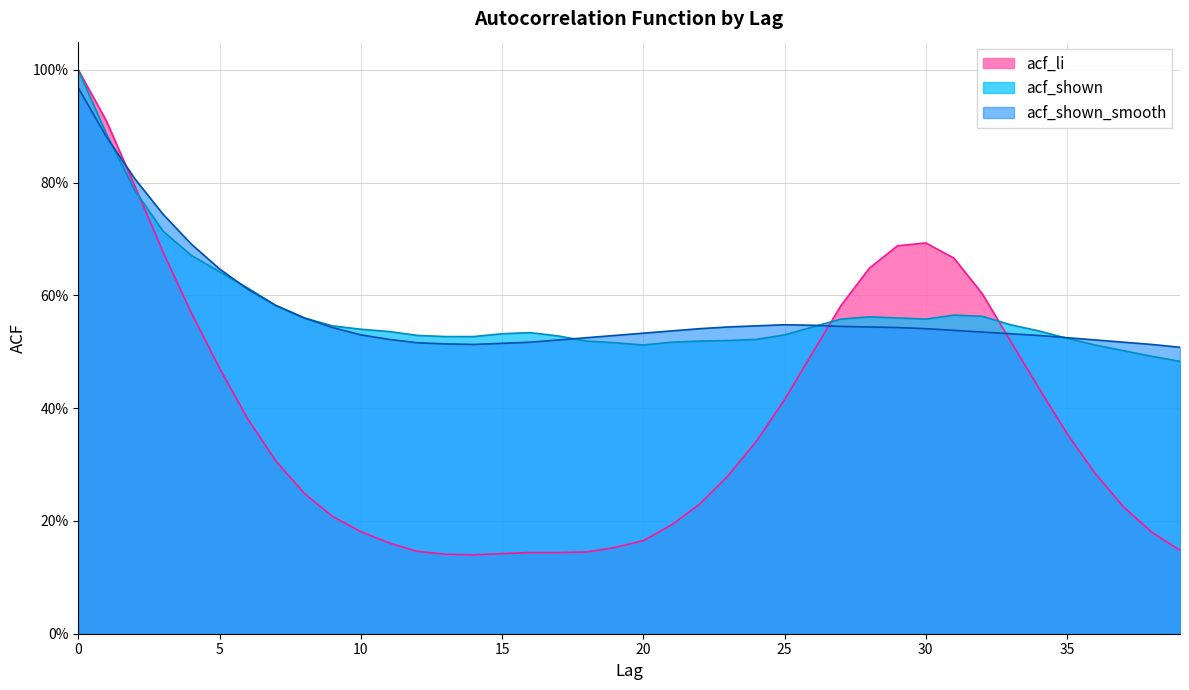

Where do acf_shown_smooth and acf_li first cross each other?

1 and 2